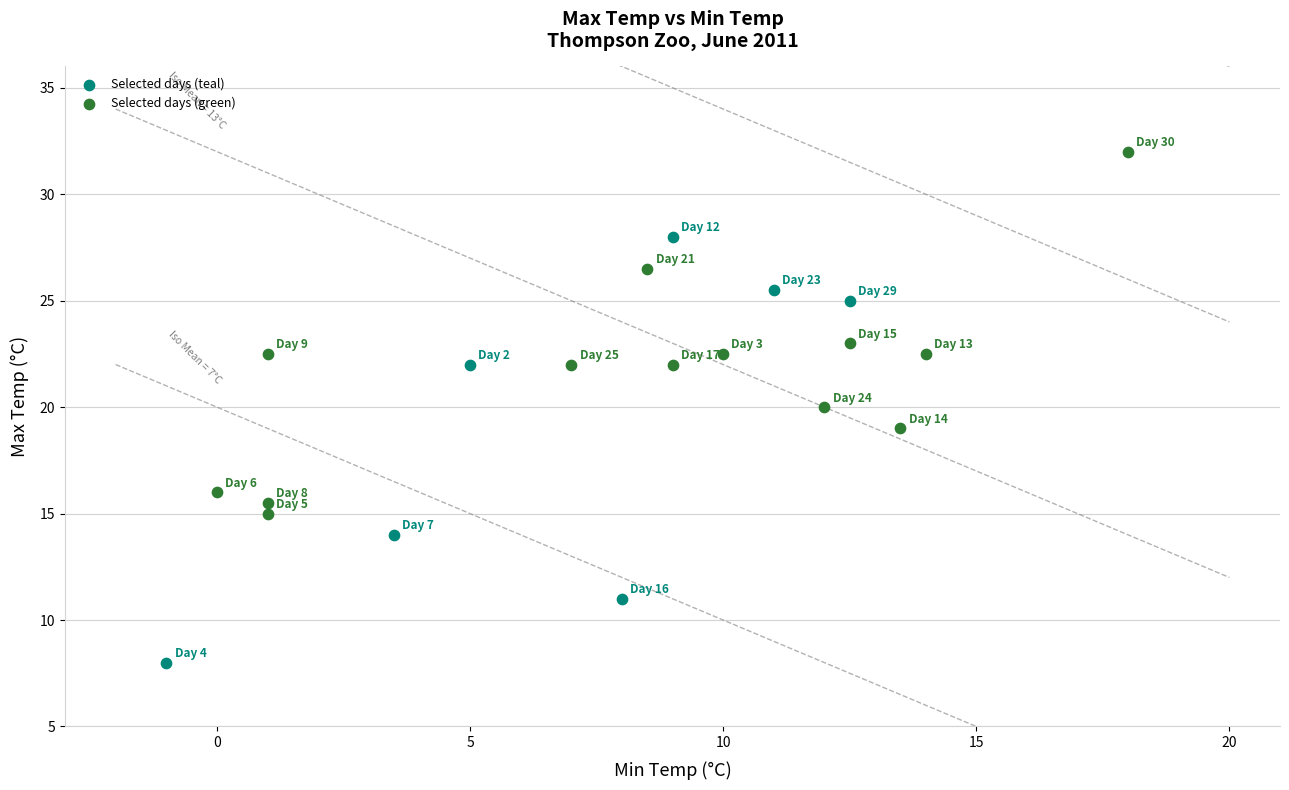

Which series reaches the maximum Y coordinate?

Selected days (green)